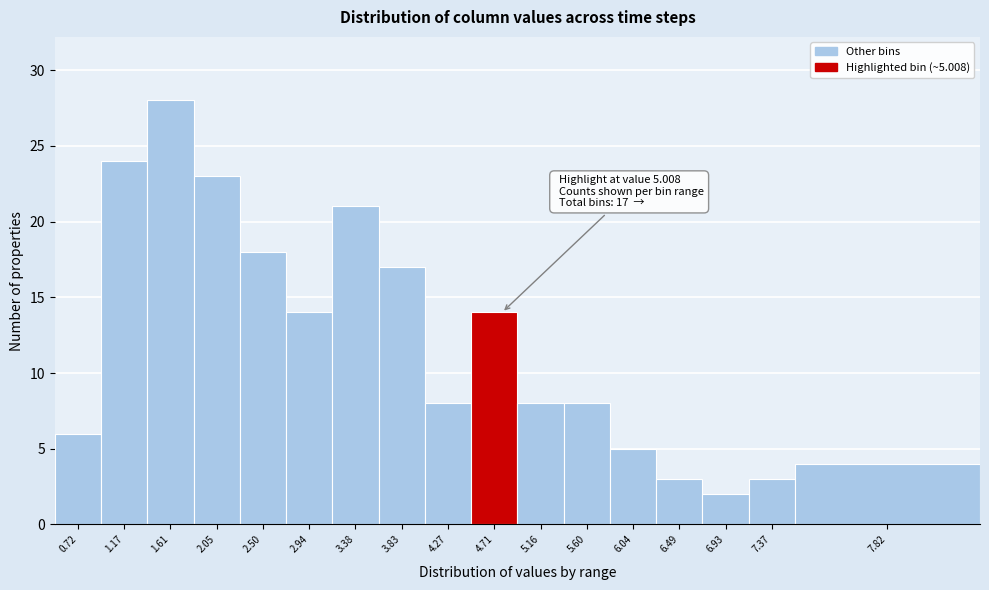

Reading right to left, what are all the values shown in this chart?

7.82=4	7.37=3	6.93=2	6.49=3	6.04=5	5.60=8	5.16=8	4.71=14	4.27=8	3.83=17	3.38=21	2.94=14	2.50=18	2.05=23	1.61=28	1.17=24	0.72=6